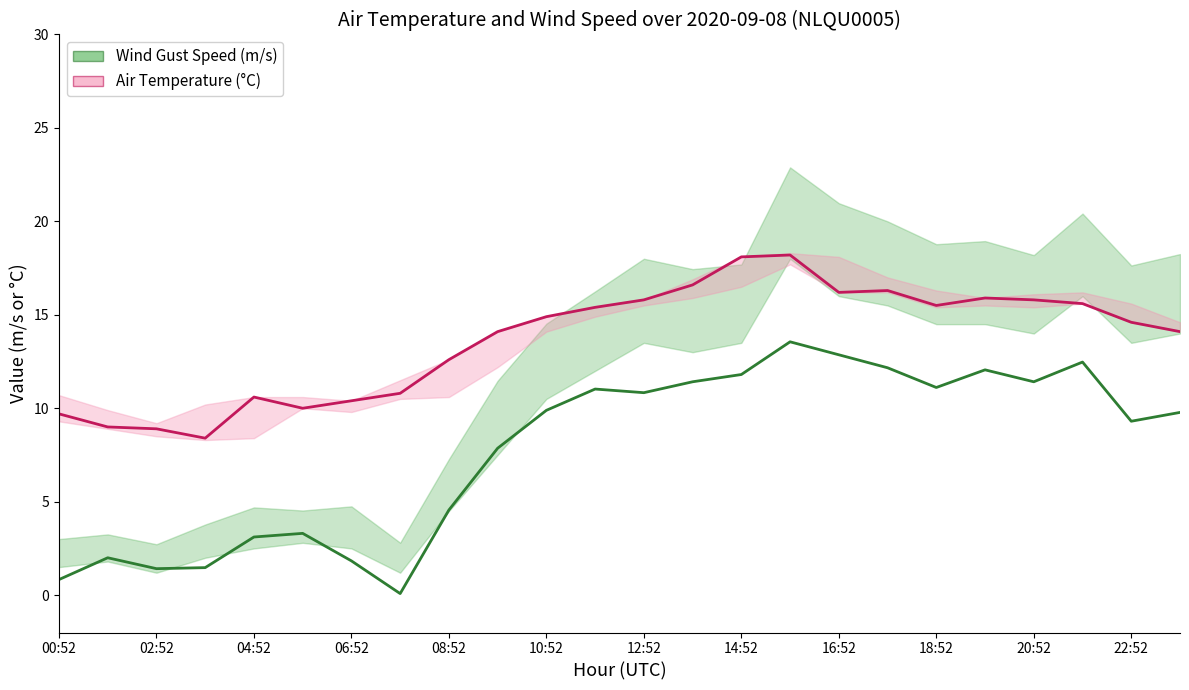

Which series has the largest total across all categories?

Air Temperature (°C)